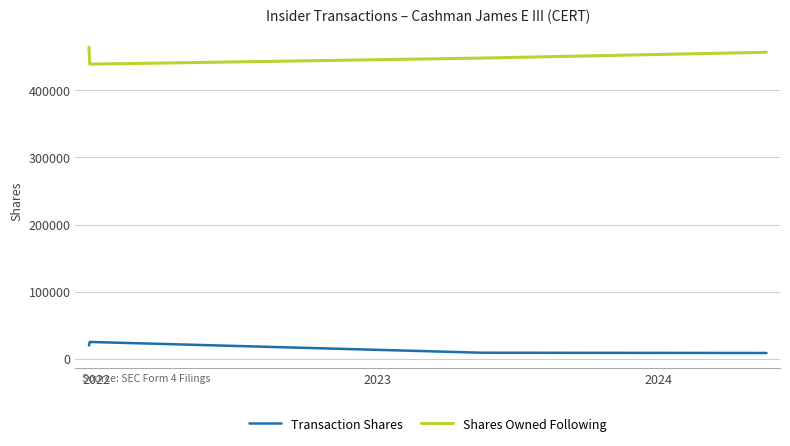

At how many categories does at least one series exceed 172912?

4